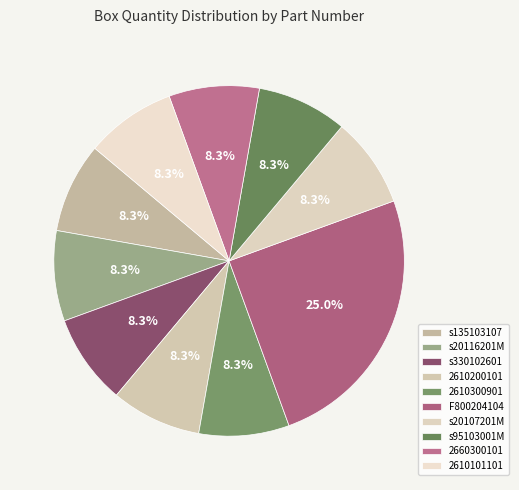

How much of the chart is everything except 2610300901?

91.7%